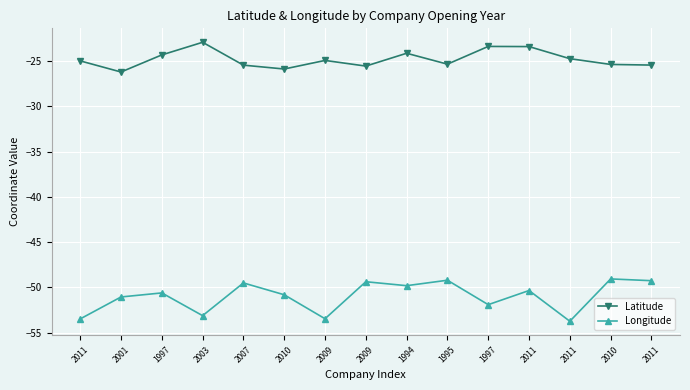

Rank the categories by Latitude value from highest to lowest.

2003, 1997, 2011, 1994, 1997, 2011, 2009, 2011, 1995, 2010, 2011, 2007, 2009, 2010, 2001